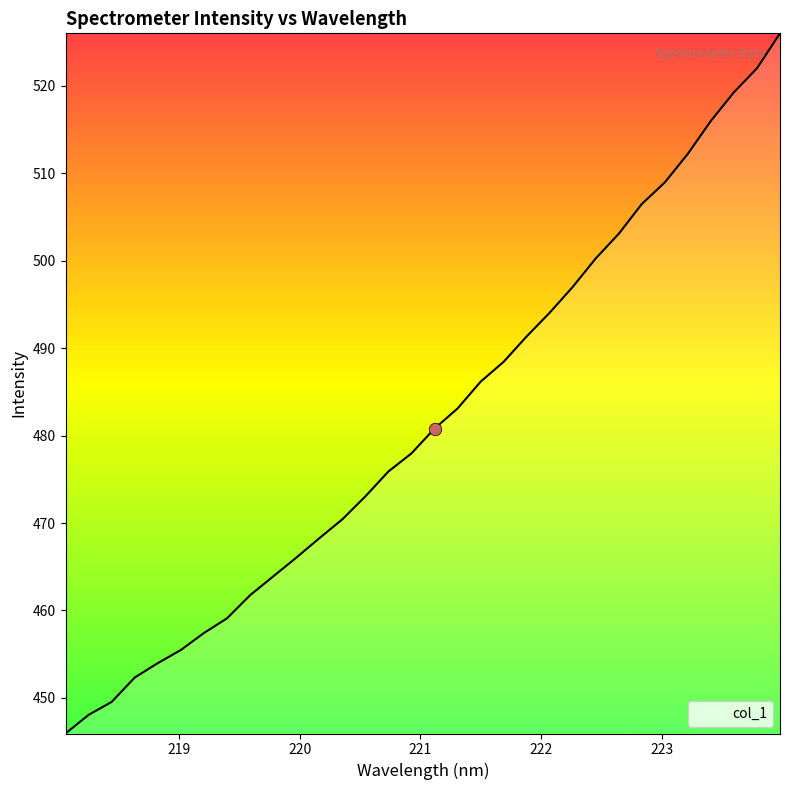

What is the difference between the maximum and minimum values?

80.1